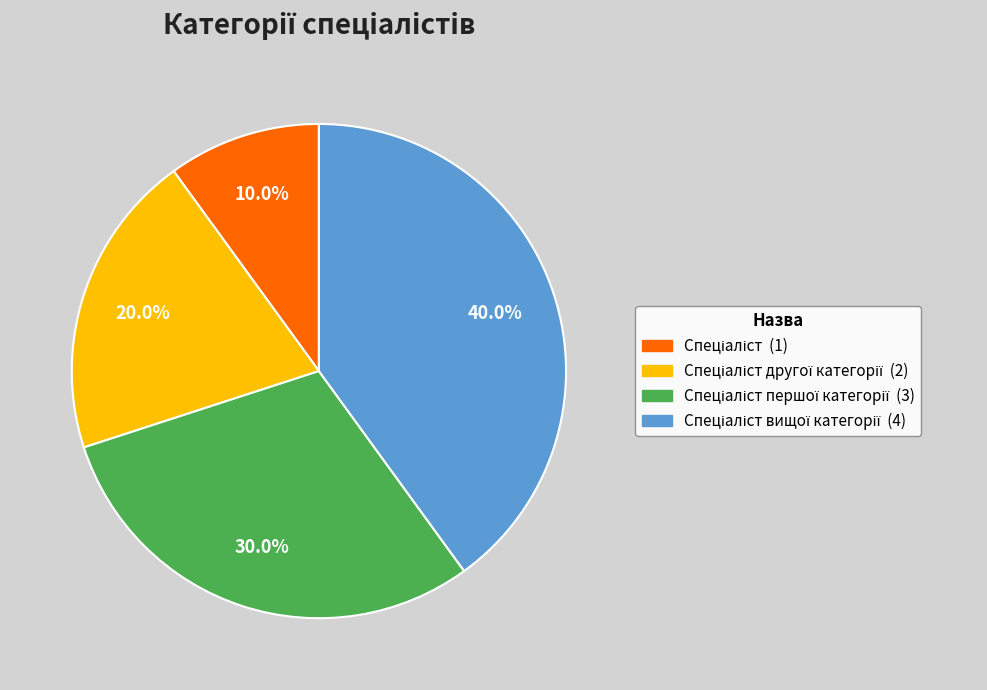

Is there any slice that represents more than half of the pie?

No